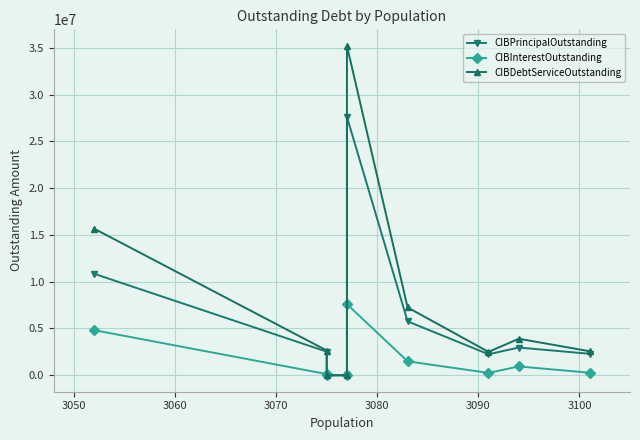

Is it true that CIBInterestOutstanding equals 2674216.6 at 3080?

False